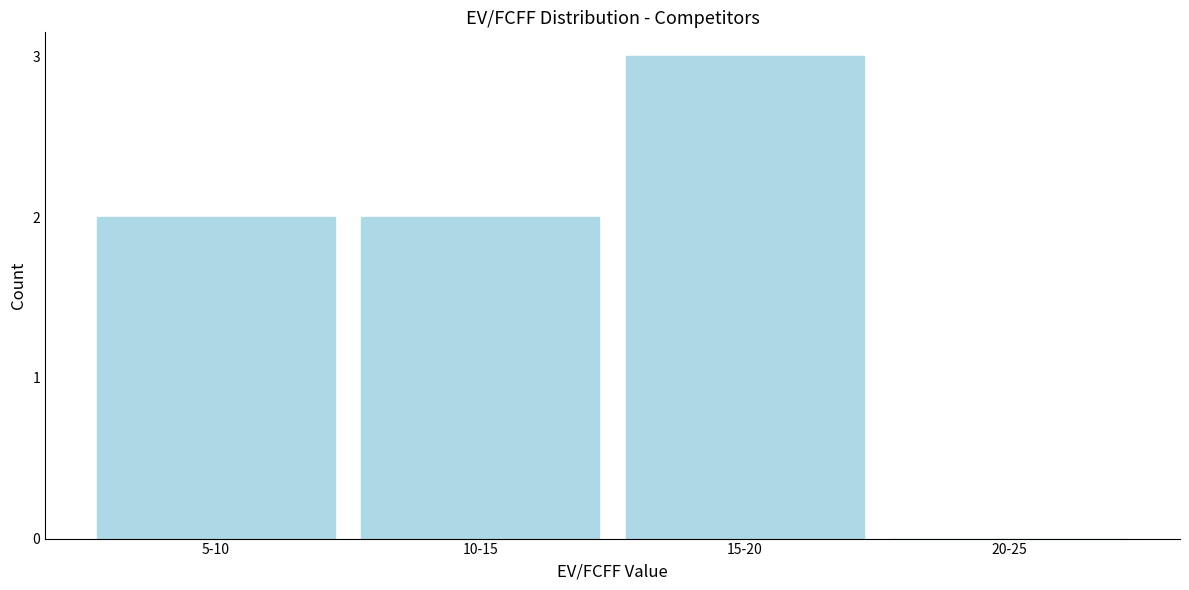

Reading right to left, list all the values displayed in this chart.

20-25=0	15-20=3	10-15=2	5-10=2